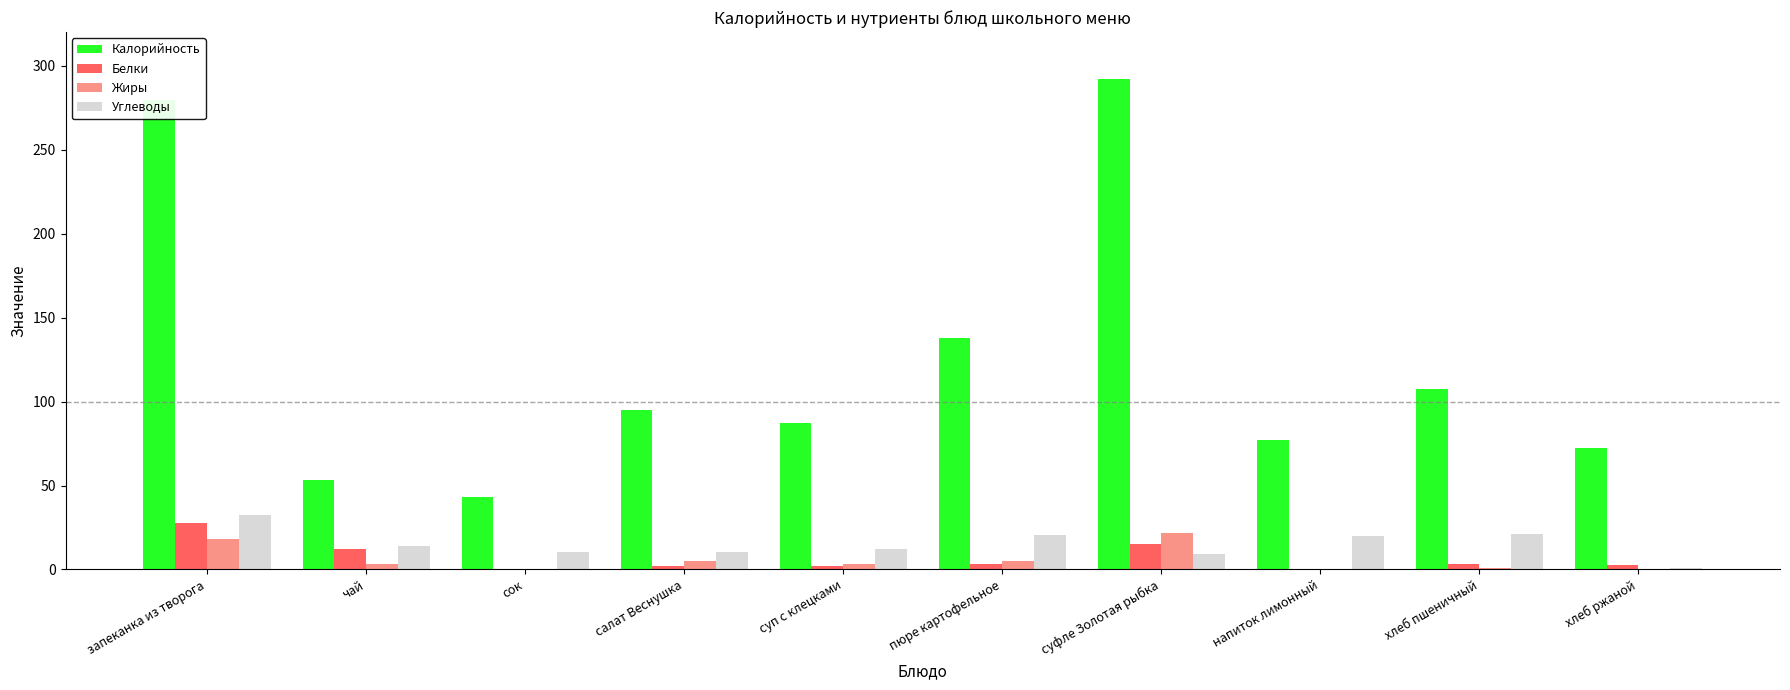

Which category has the highest value in the Калорийность series?

суфле Золотая рыбка